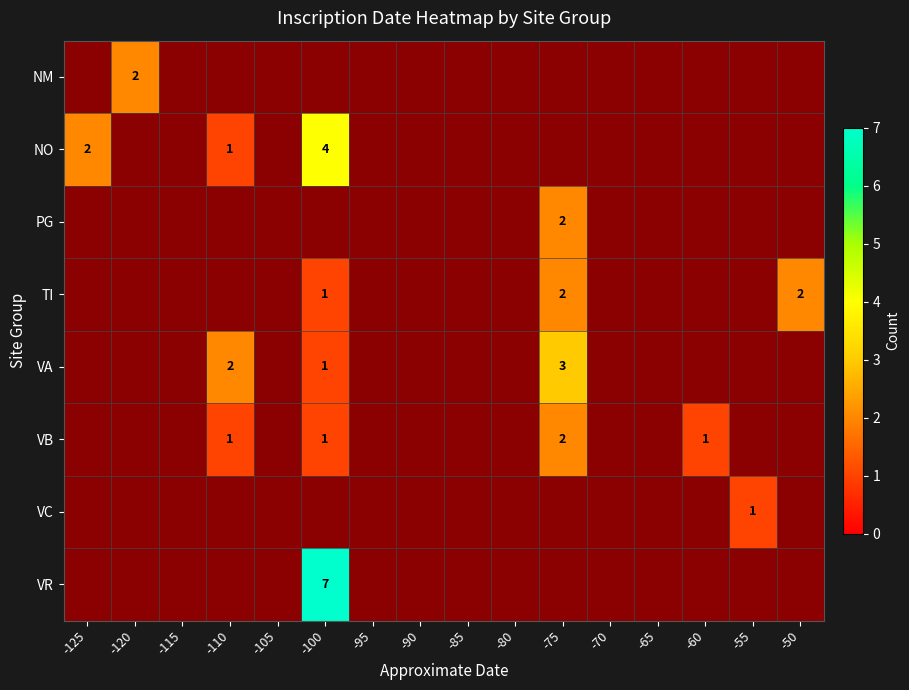

The NO series shows 1 at -110. True or false?

True